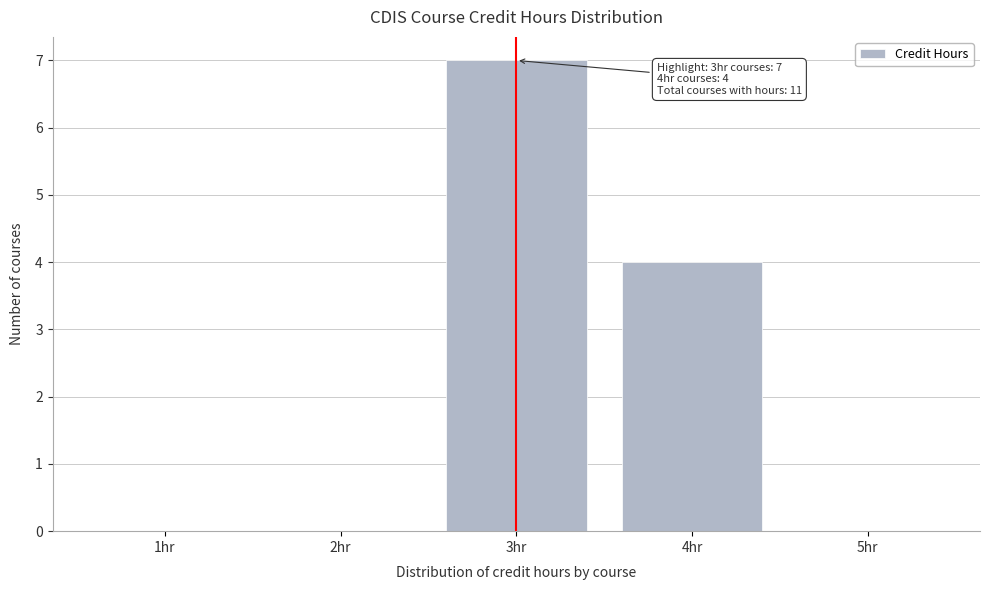

Over which range of the x-axis is the bar tallest?

2.5 to 3.5